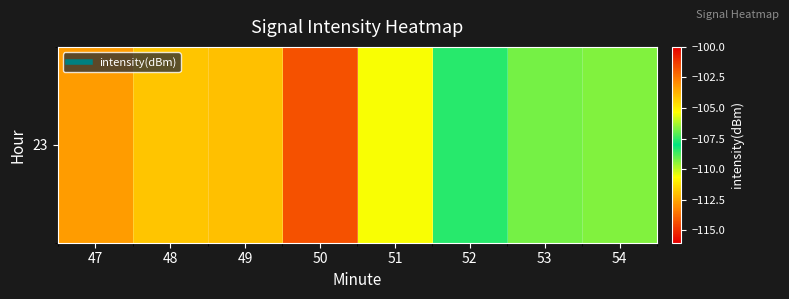

Which label corresponds to the largest value in the chart?

52